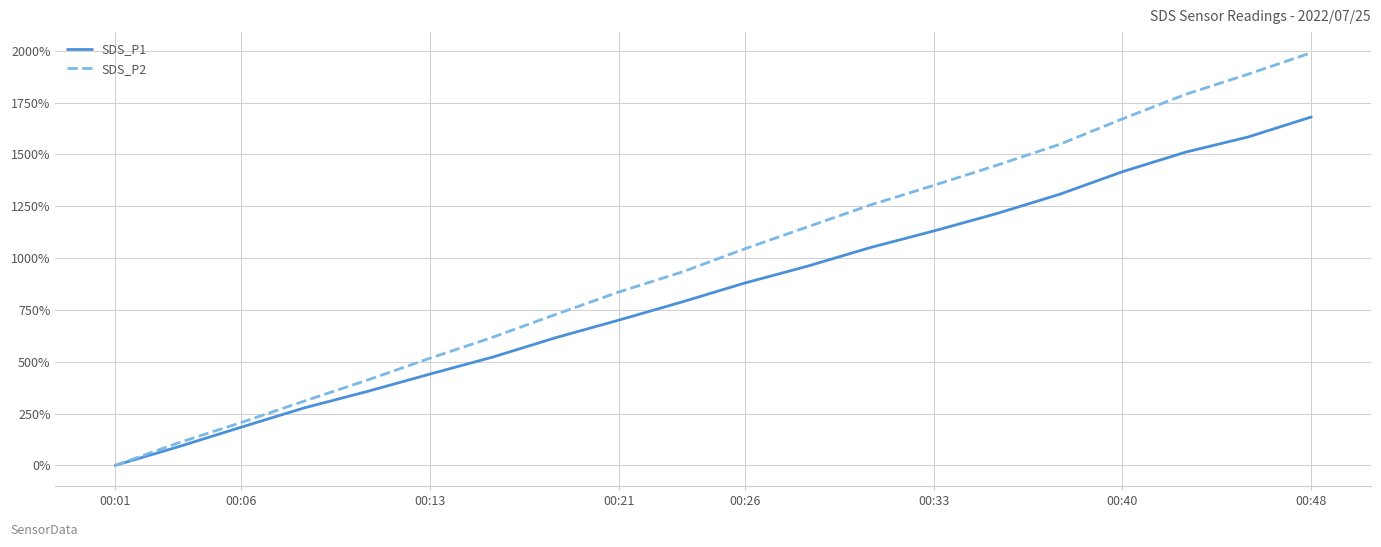

What are all the series names shown in the legend?

SDS_P1, SDS_P2